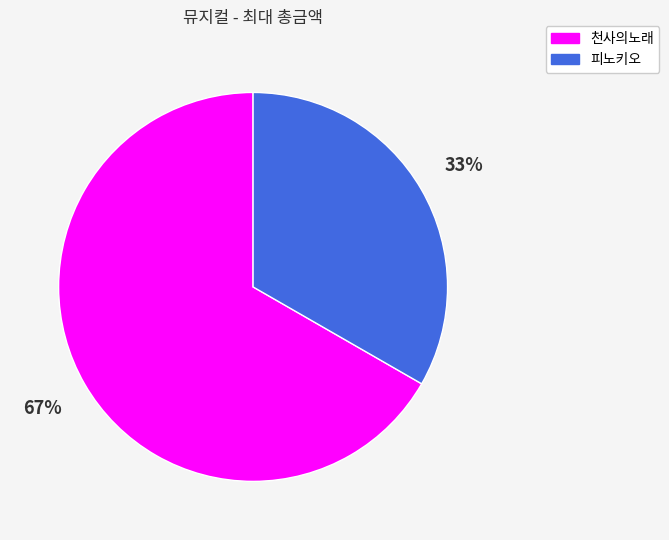

Is the sum of 피노키오 and 천사의노래 greater than half?

Yes